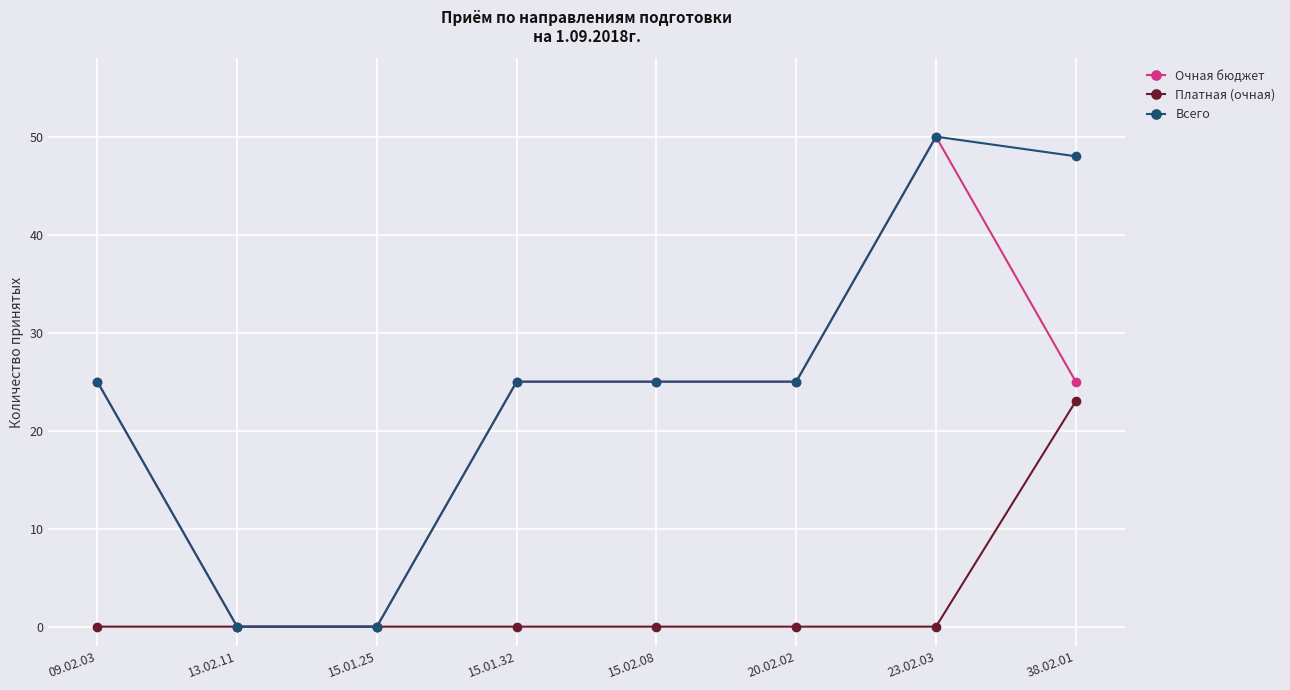

Count the number of data series in this chart.

3